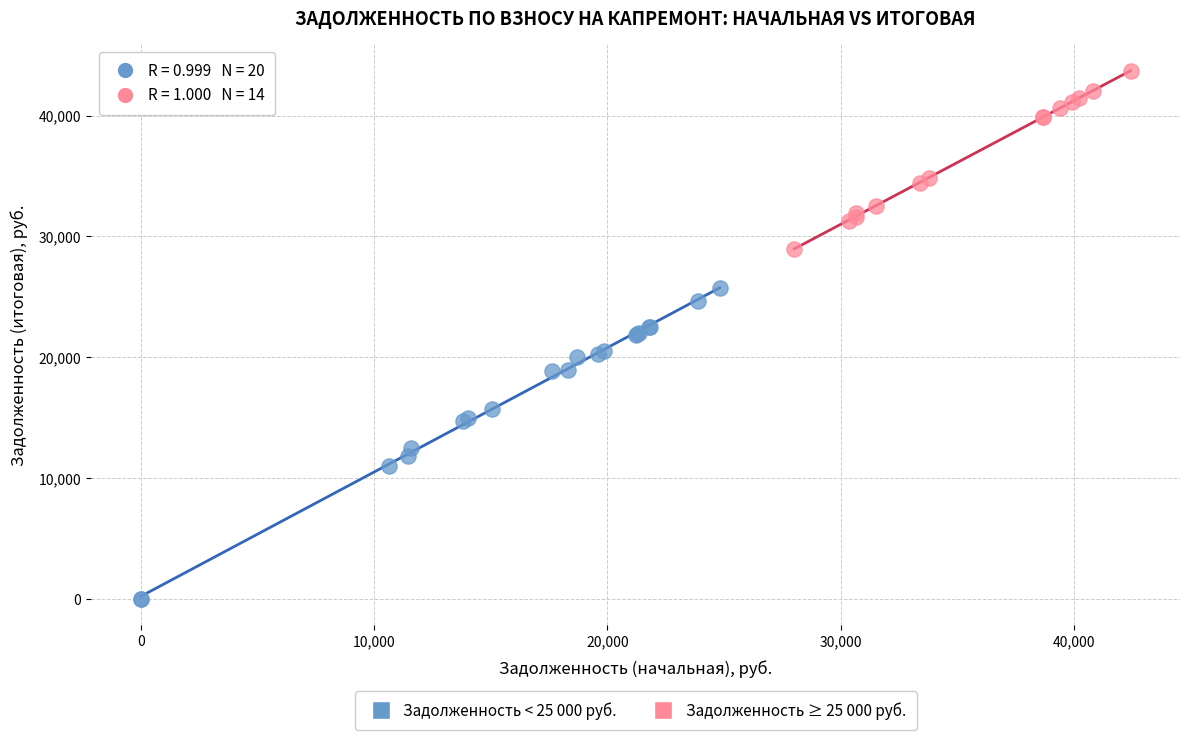

Which series has the largest Y range (max minus min)?

Задолженность < 25 000 руб.